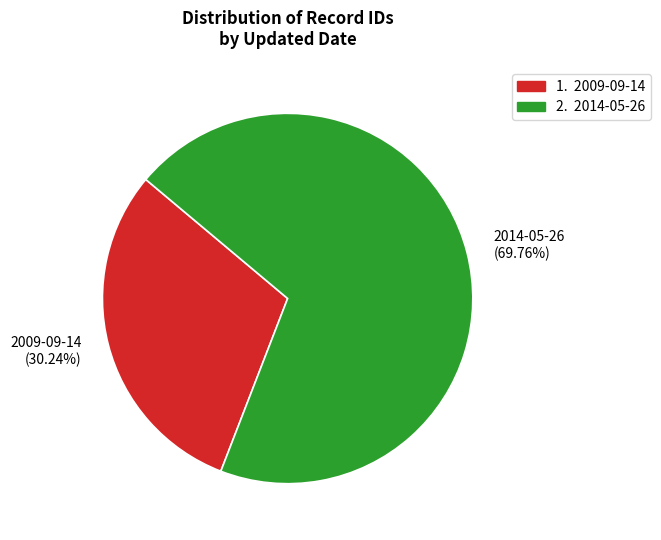

What portion of the pie excludes 2009-09-14?

69.8%